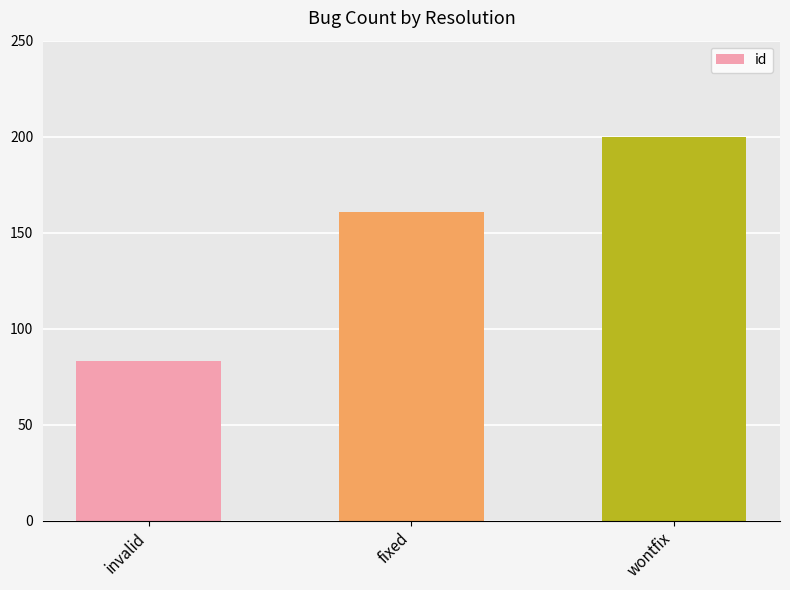

How many values are below 161?

1